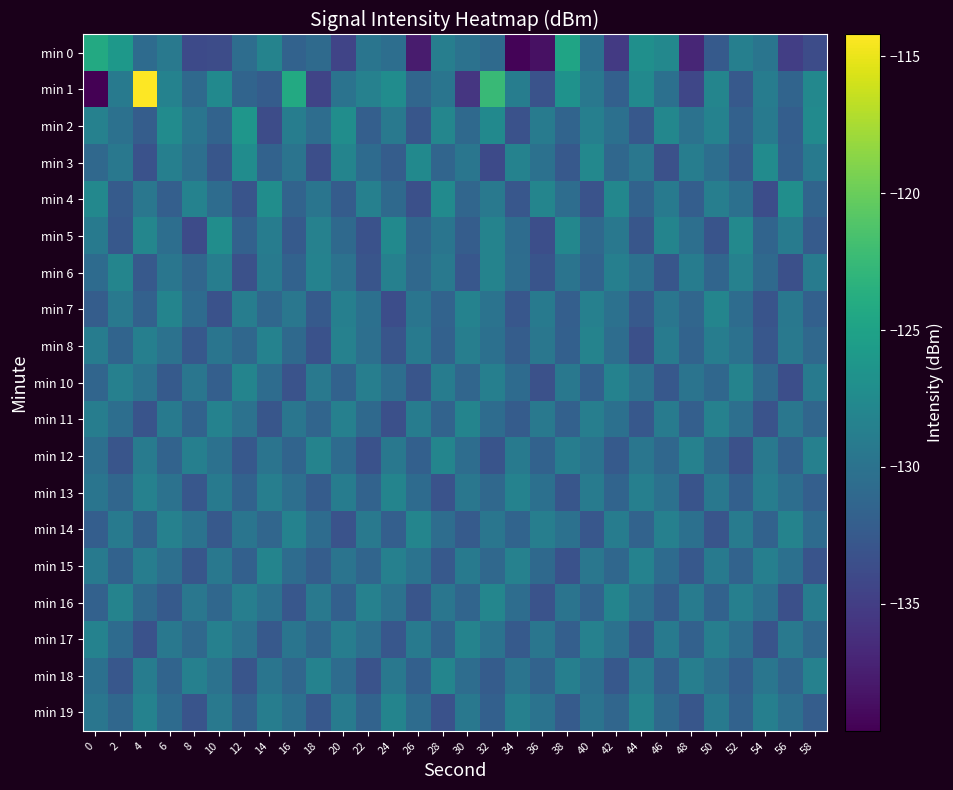

At which category does the chart reach its peak across all series?

4